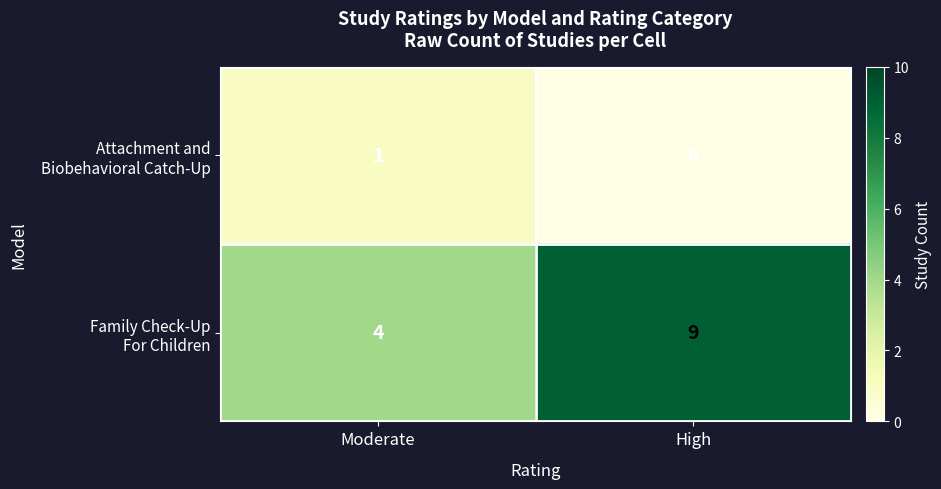

What is the spread (max minus min) of values at High?

9